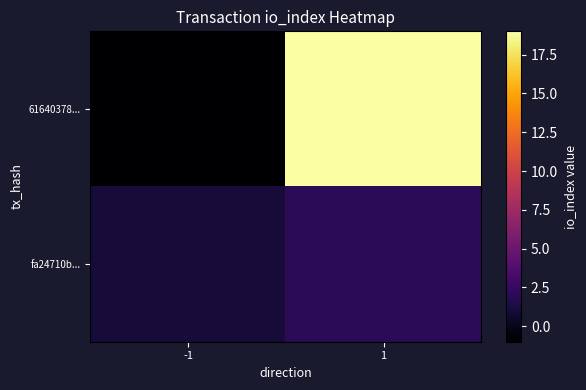

Reading right to left, transcribe all the data shown in this chart.

61640378...: 1=19	-1=-1
fa24710b...: 1=2	-1=1